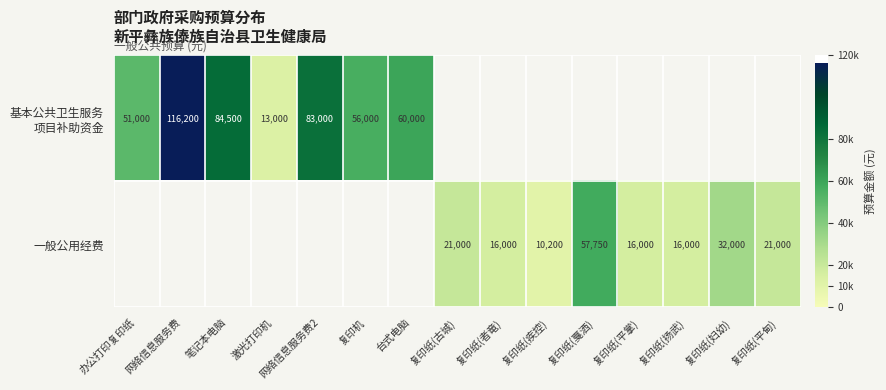

Is it true that 一般公用经费 equals 33066 at 复印纸(平甸)?

False